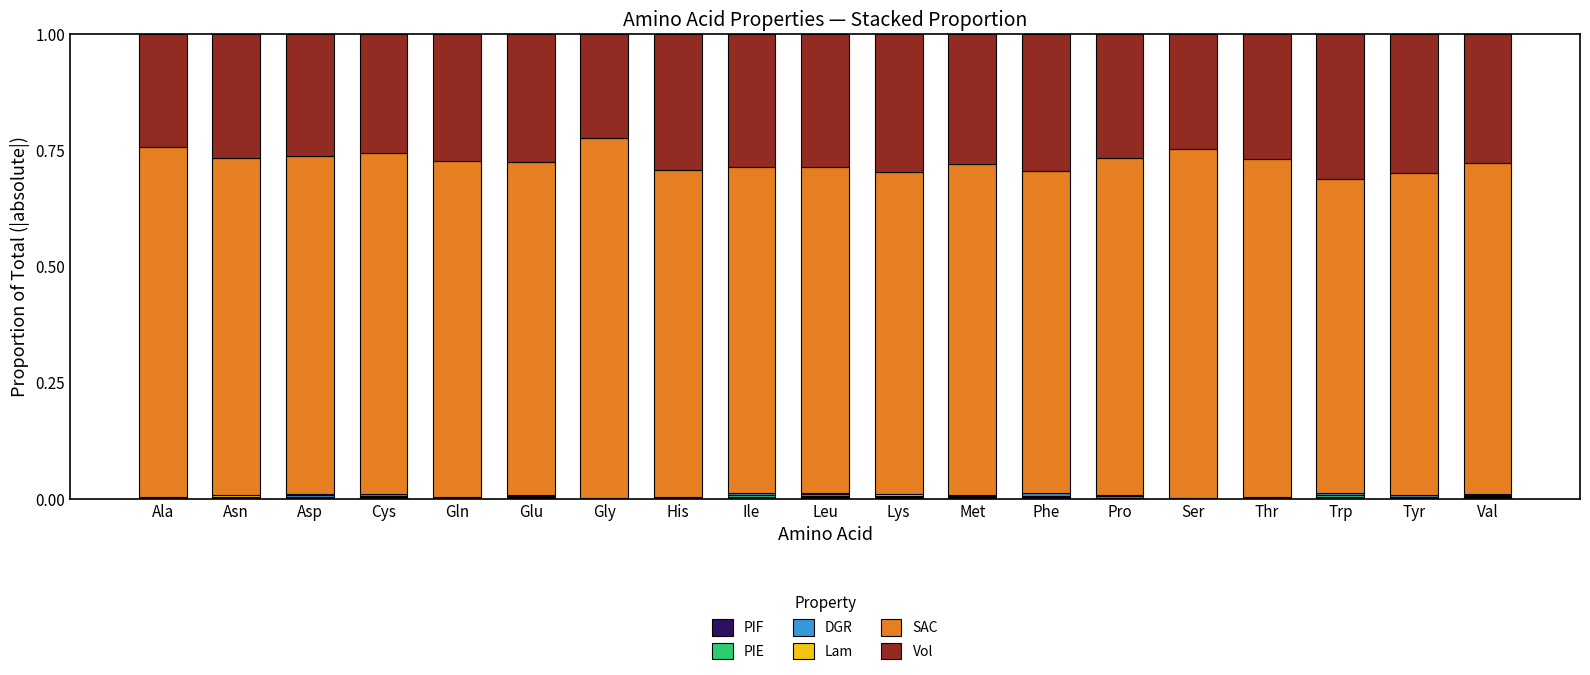

Are the bars horizontal?

No